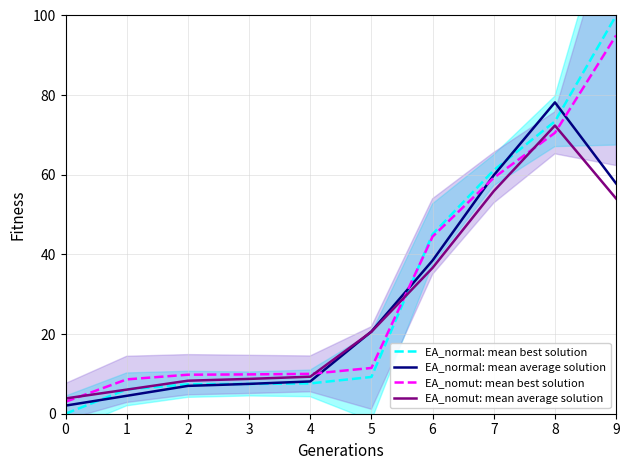

Reading left to right, list all the values displayed in this chart.

EA_normal: mean best solution: 0=0.0	1=6.1	2=7.4	3=7.5	4=7.6	5=9.2	6=45.1	7=61.1	8=73.4	9=100.0
EA_normal: mean average solution: 0=2.0	1=4.5	2=7.0	3=7.5	4=8.1	5=20.6	6=38.5	7=59.9	8=78.2	9=57.8
EA_nomut: mean best solution: 0=3.0	1=8.6	2=9.8	3=9.9	4=10.0	5=11.5	6=44.5	7=59.2	8=70.5	9=95.0
EA_nomut: mean average solution: 0=3.8	1=6.0	2=8.3	3=8.7	4=9.3	5=20.6	6=36.6	7=55.9	8=72.4	9=54.0